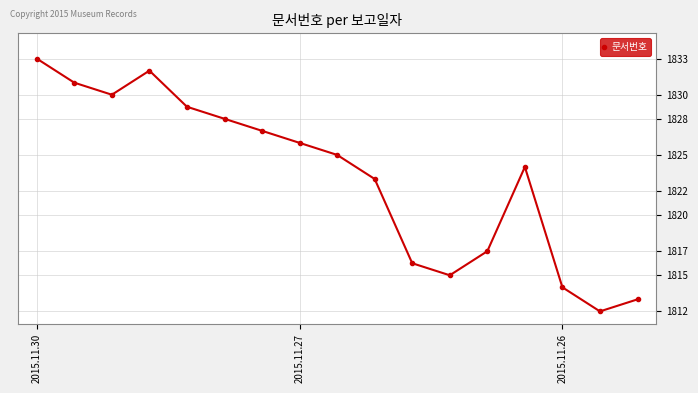

What is the smallest value displayed?

1812